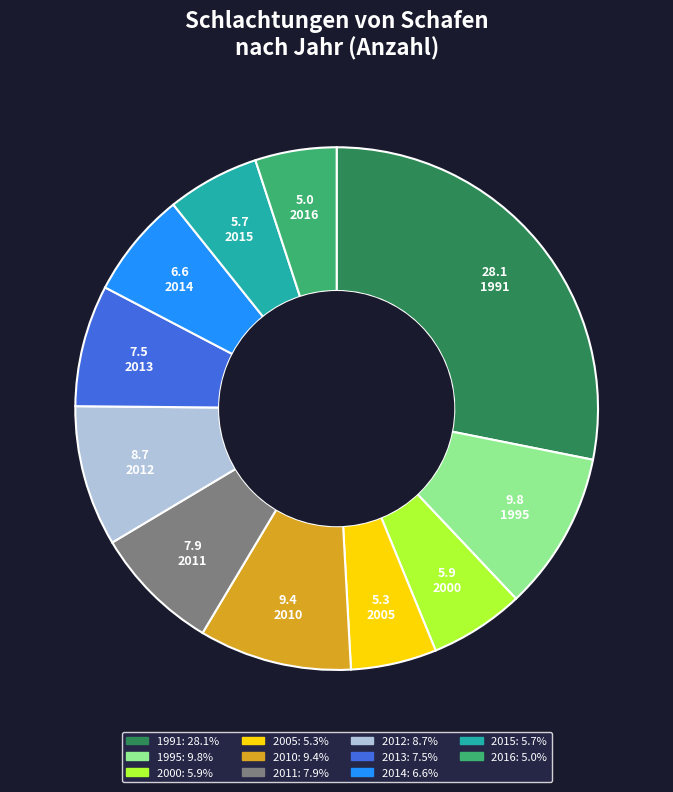

What is the ratio of the value at 2010 to the value at 1995?

1.0